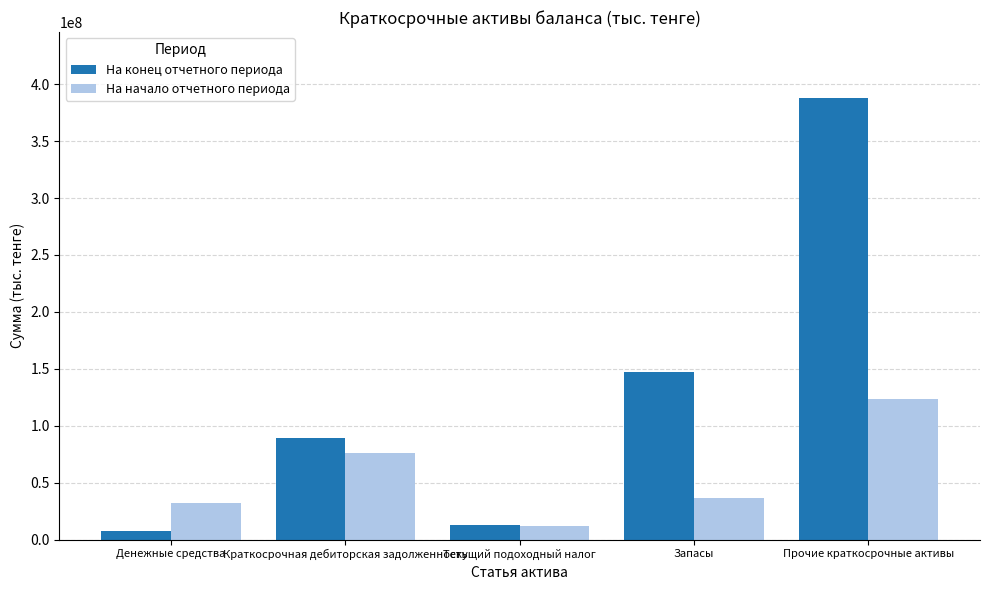

How many bars are there in each group?

2